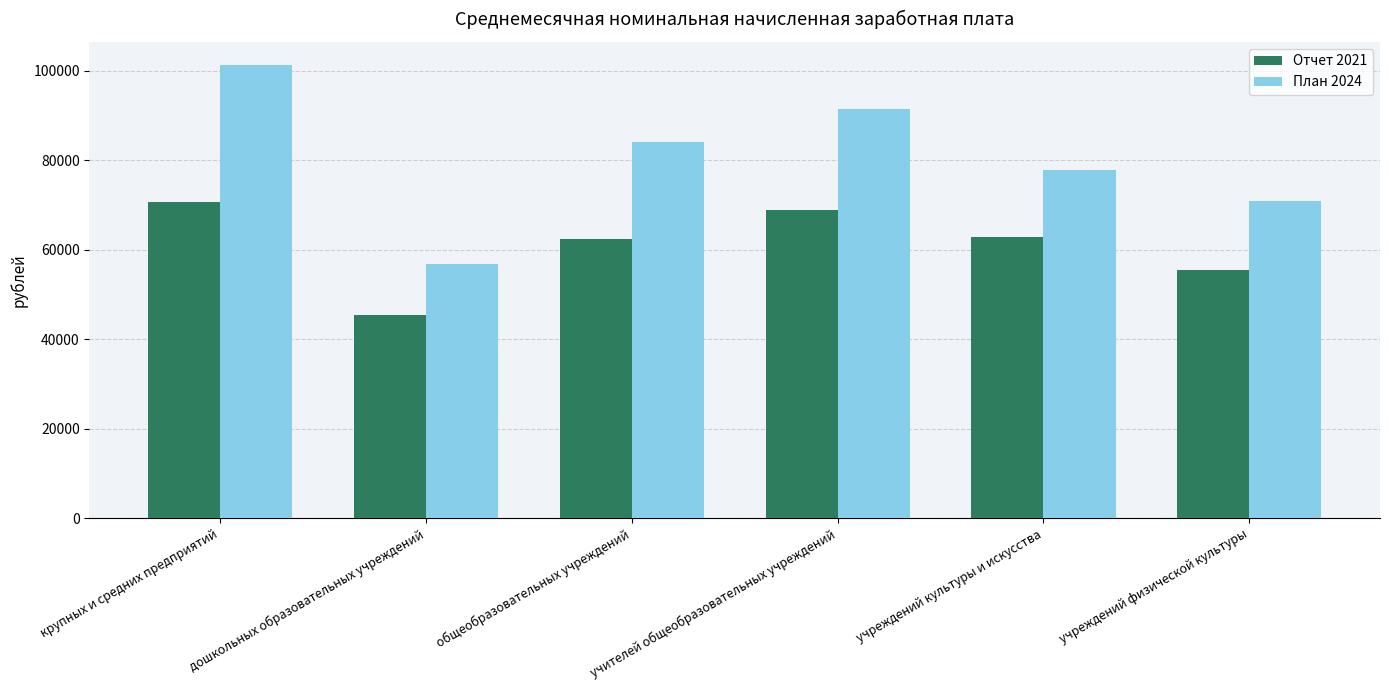

List the labels in order of План 2024 value, smallest first.

дошкольных образовательных учреждений, учреждений физической культуры, учреждений культуры и искусства, общеобразовательных учреждений, учителей общеобразовательных учреждений, крупных и средних предприятий